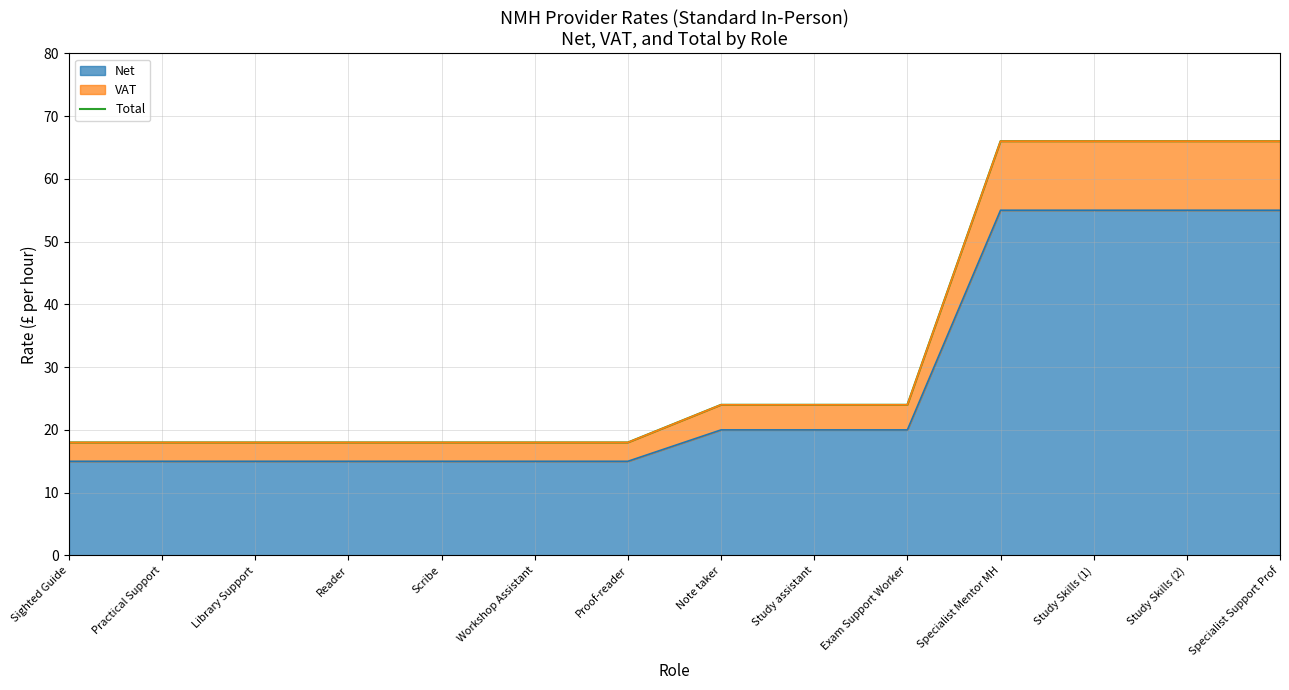

How many lines are shown in the chart?

1